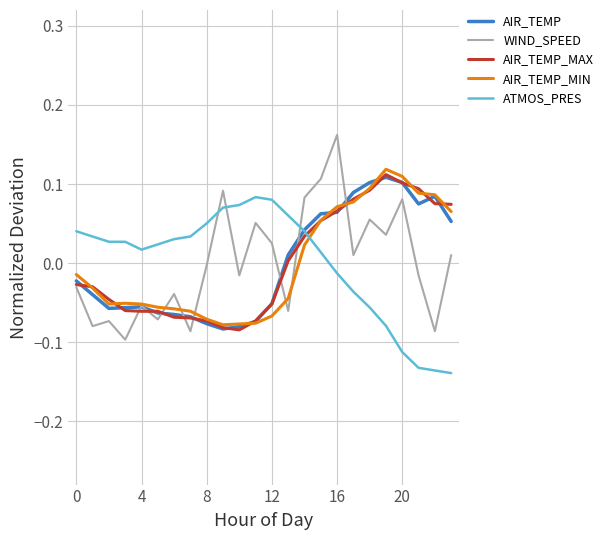

True or false: ATMOS_PRES and WIND_SPEED cross at least once.

True